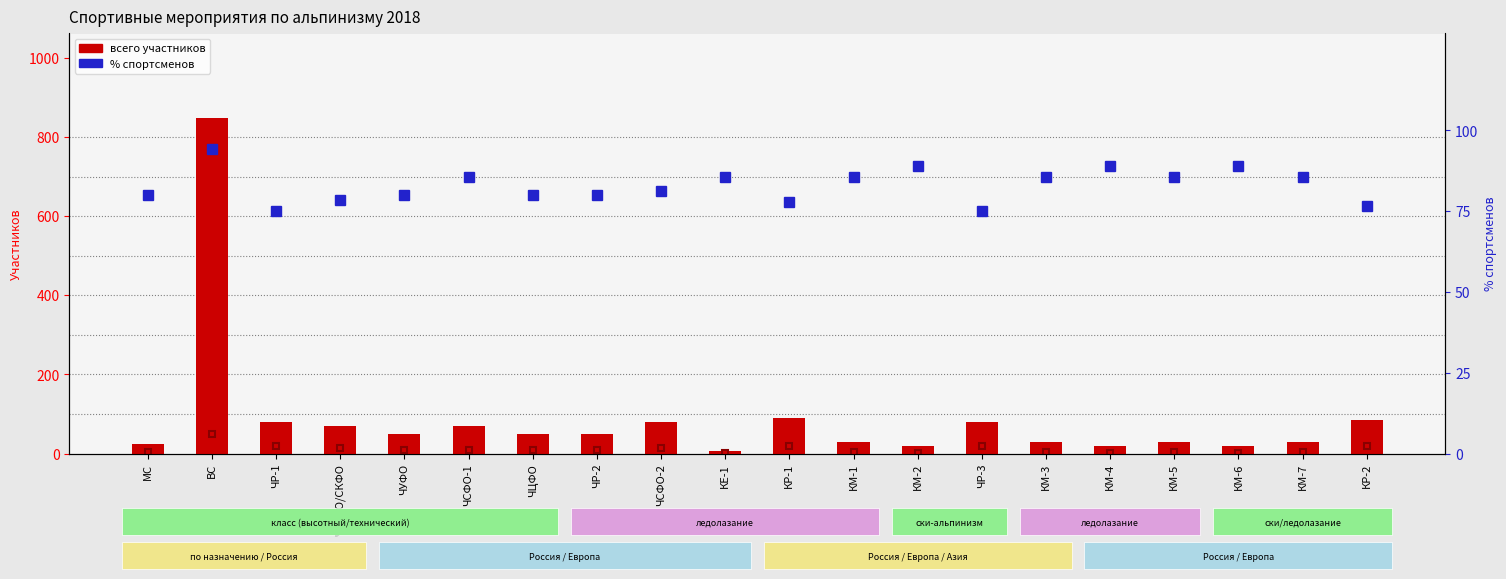

Rank the series at КМ-1 from lowest to highest value.

в т.ч. тренеров, всего участников, % спортсменов